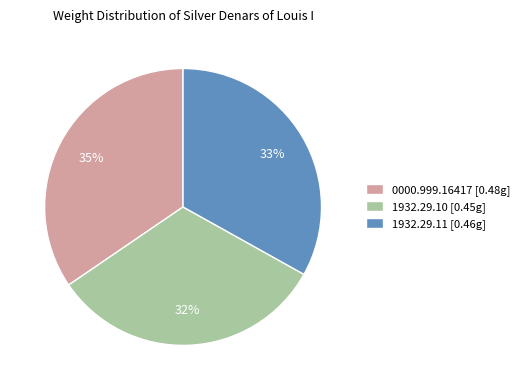

Count the number of slices in the pie.

3